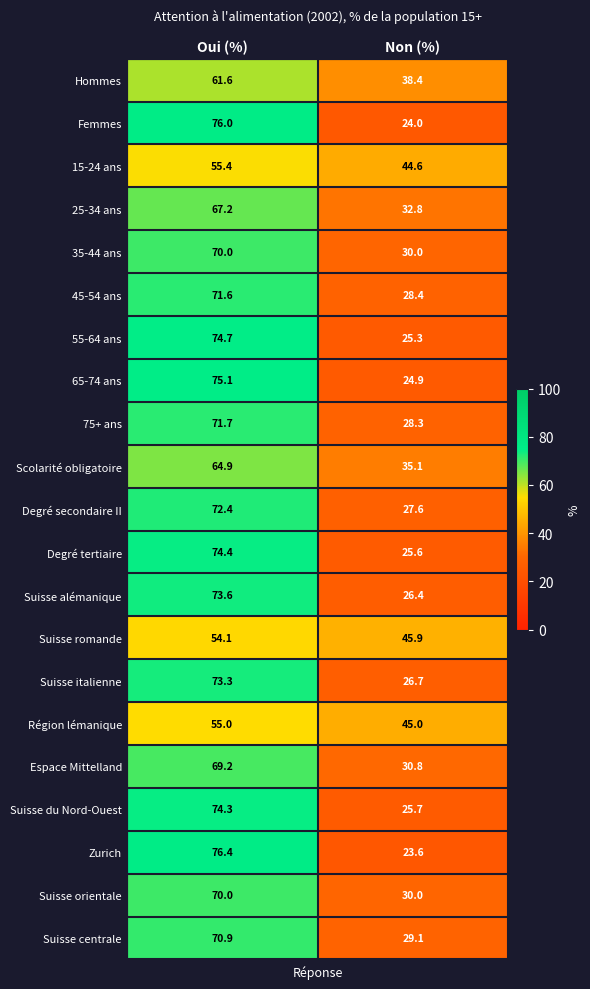

At which category is the sum across all series the highest?

Oui (%)